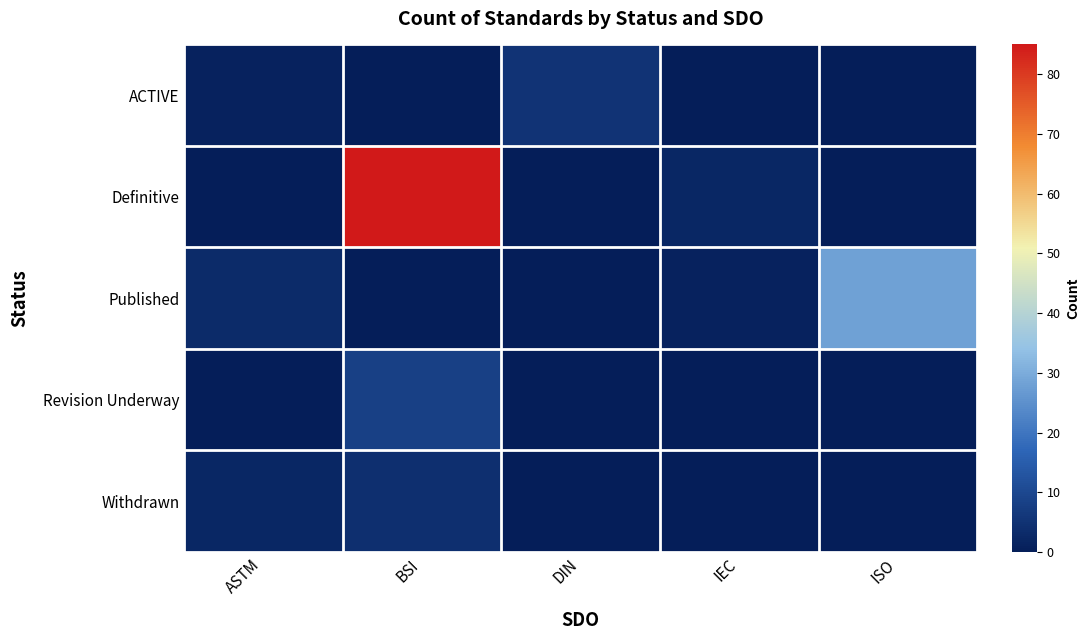

What is the greatest value displayed?

85